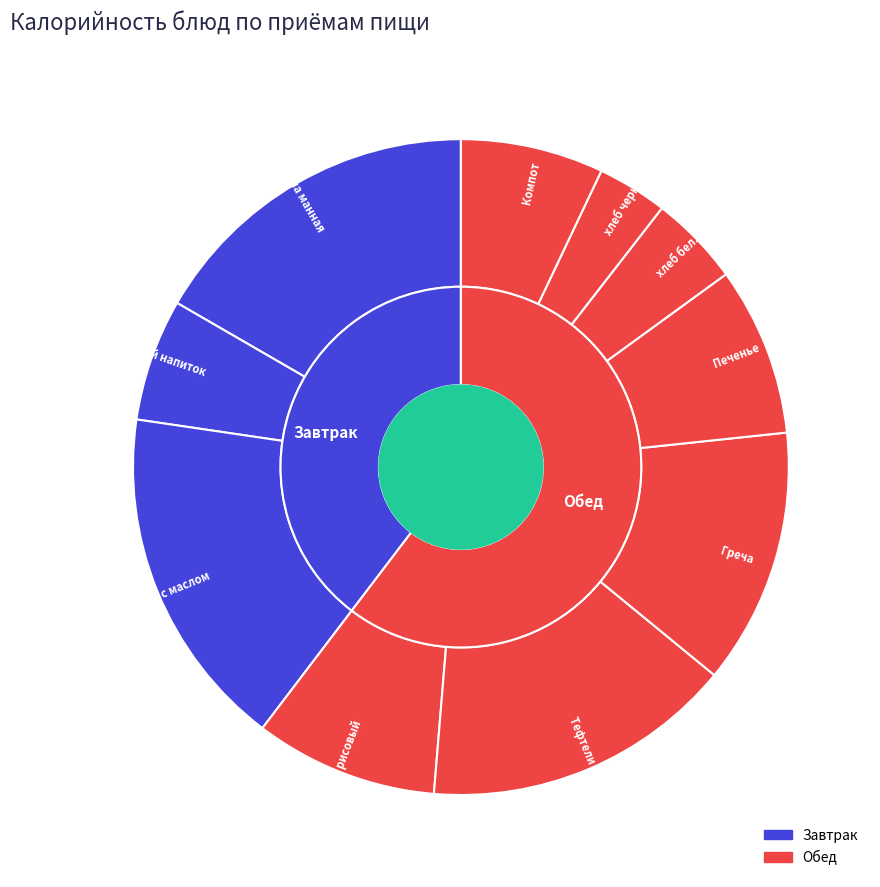

To the nearest percent, what is the average slice percentage?

10%